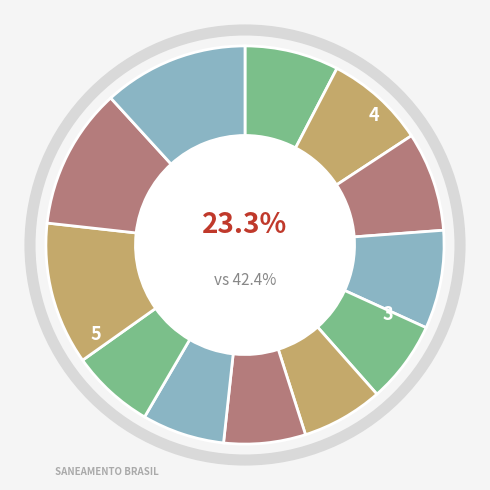

To the nearest percent, what is the difference between the largest and smallest slice percentages?

5%